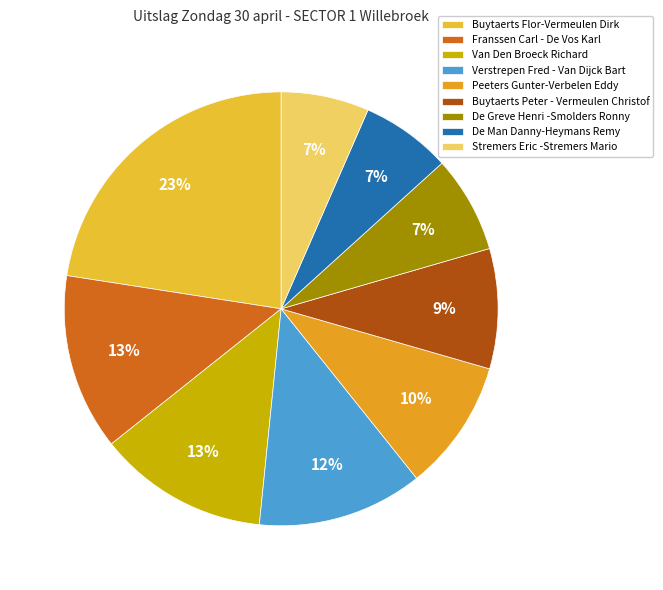

Is it true that De Man Danny-Heymans Remy is 19% of the pie?

False